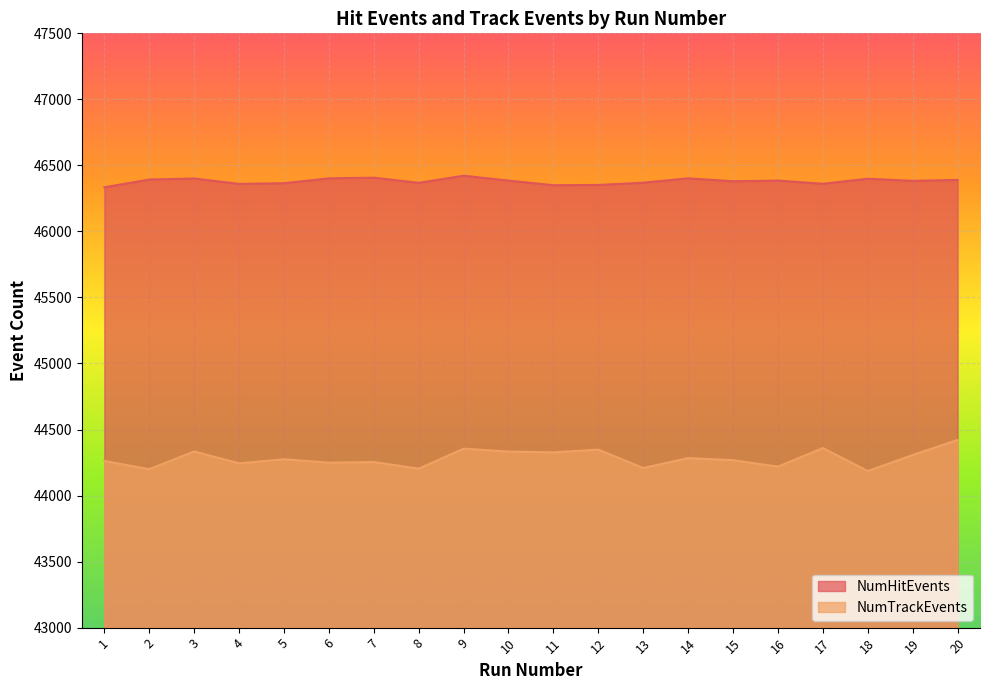

True or false: NumTrackEvents and NumHitEvents intersect in this chart.

False